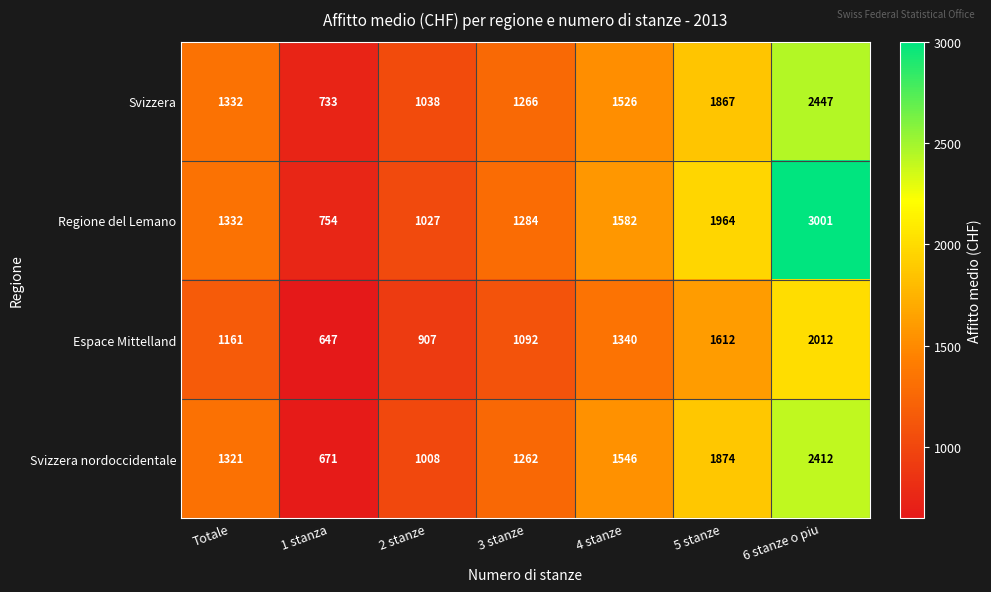

What is the approximate value of Svizzera at 4 stanze?

1526